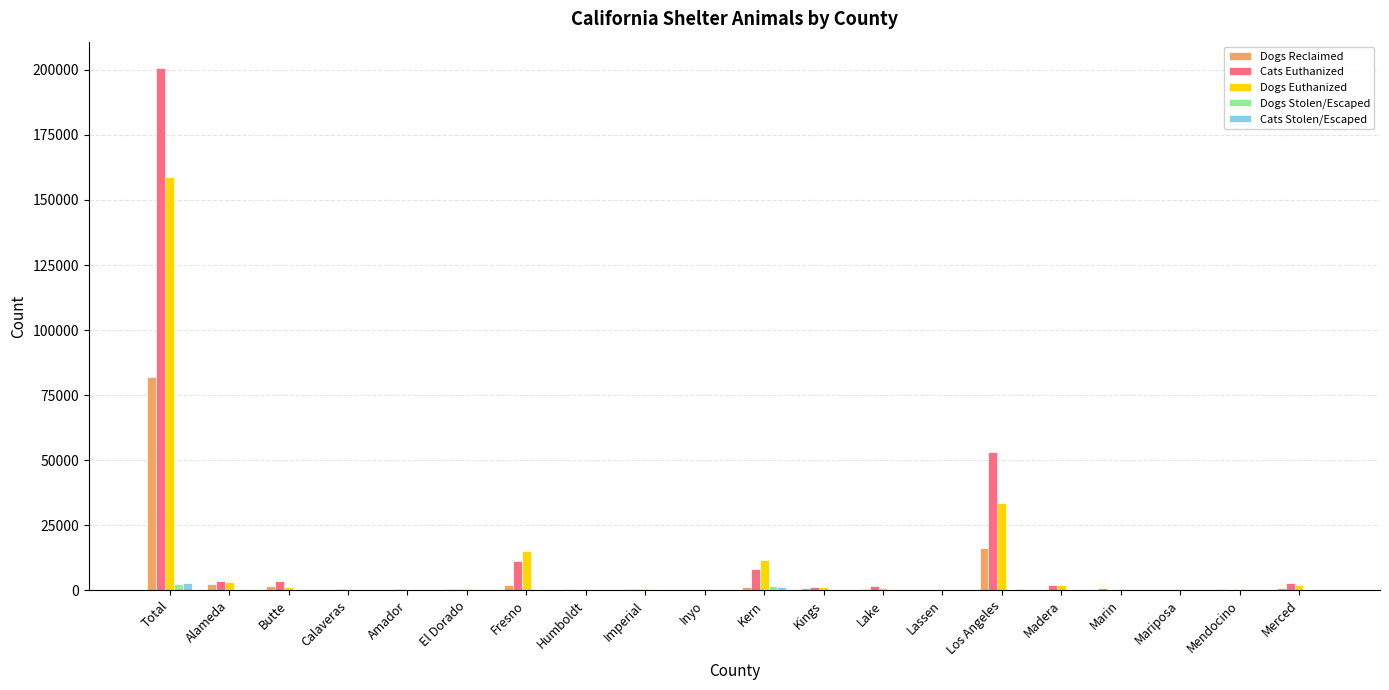

What is the sum of the Cats Euthanized values at Kings and Inyo?

1157